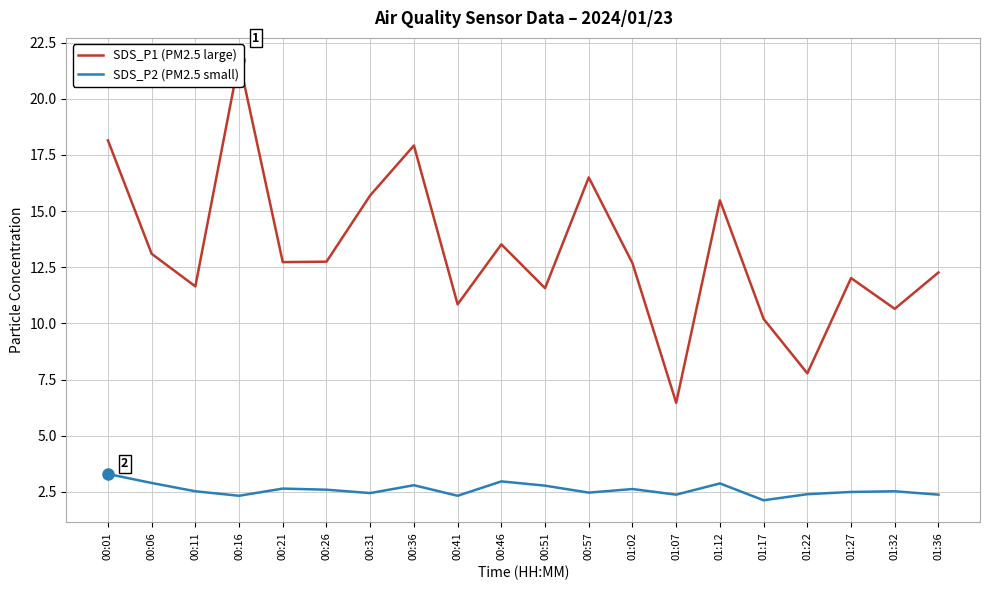

What is the lowest value of the SDS_P1 (PM2.5 large) series?

6.5